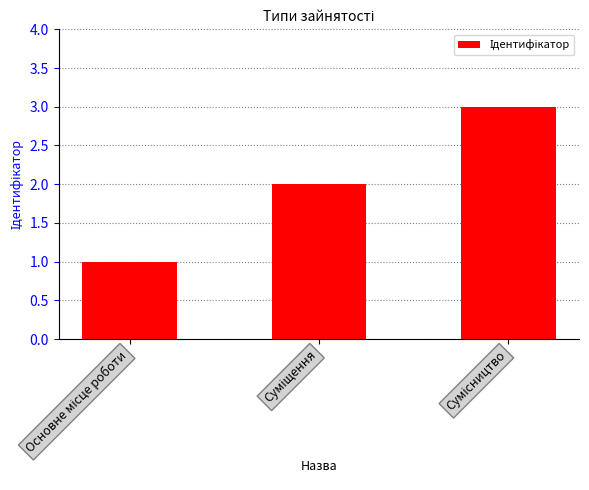

What is the greatest value displayed?

3